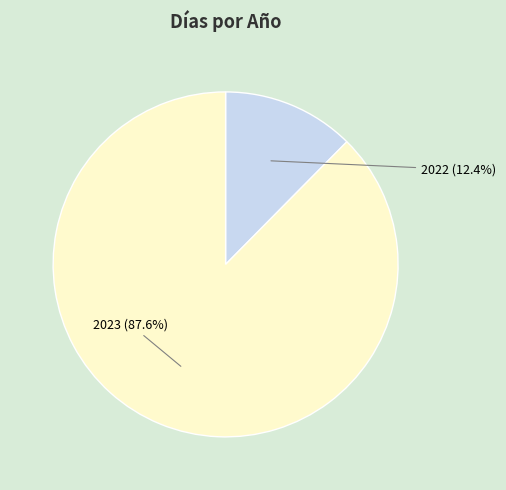

To the nearest percent, what portion does 2022 represent?

12%